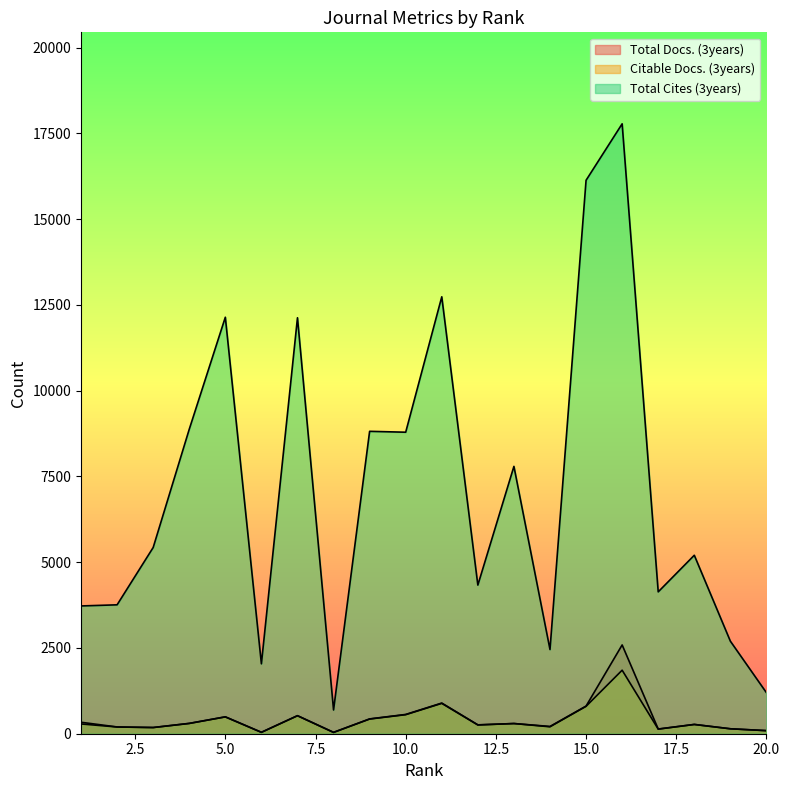

What is the highest value of the Total Cites (3years) series?

17781